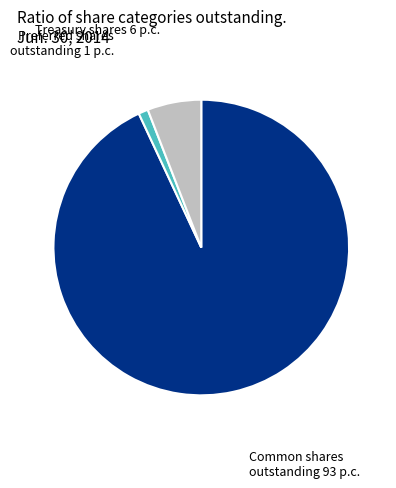

Is there any slice that represents more than half of the pie?

Yes